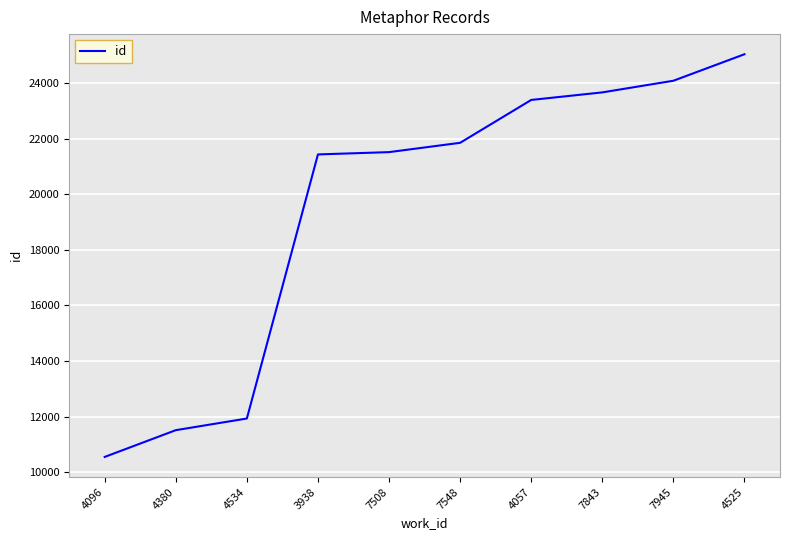

The chart shows a value of 8621 at 4057. True or false?

False